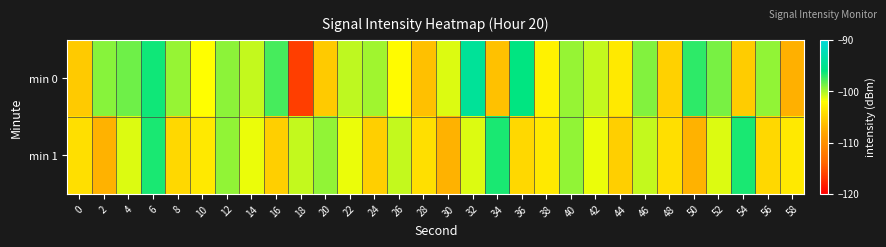

Between 6 and 40, which series saw the biggest shift?

min 0